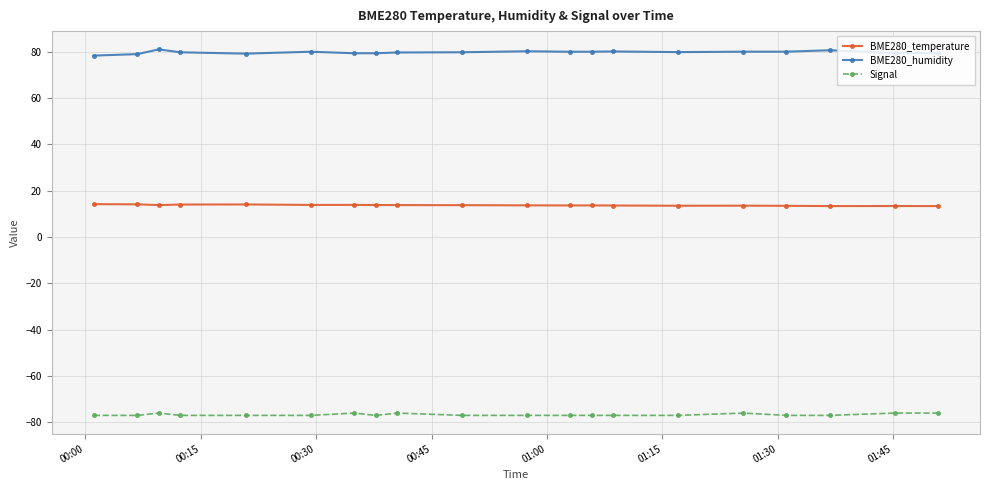

True or false: BME280_humidity has more than 1 interior local peaks.

True